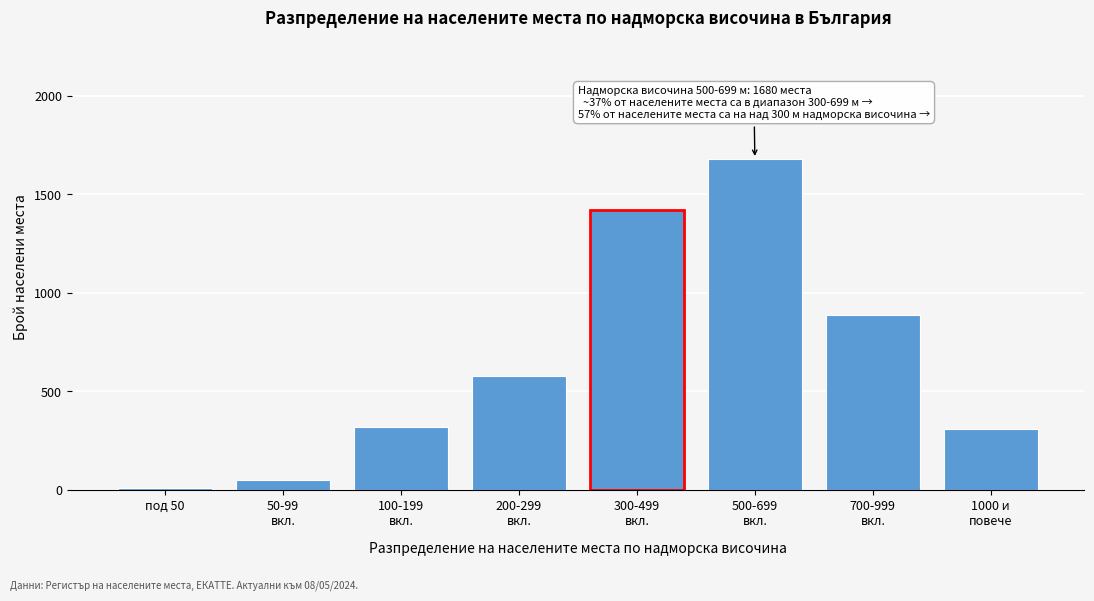

Reading left to right, what are all the values shown in this chart?

12	48	320	580	1420	1680	890	309